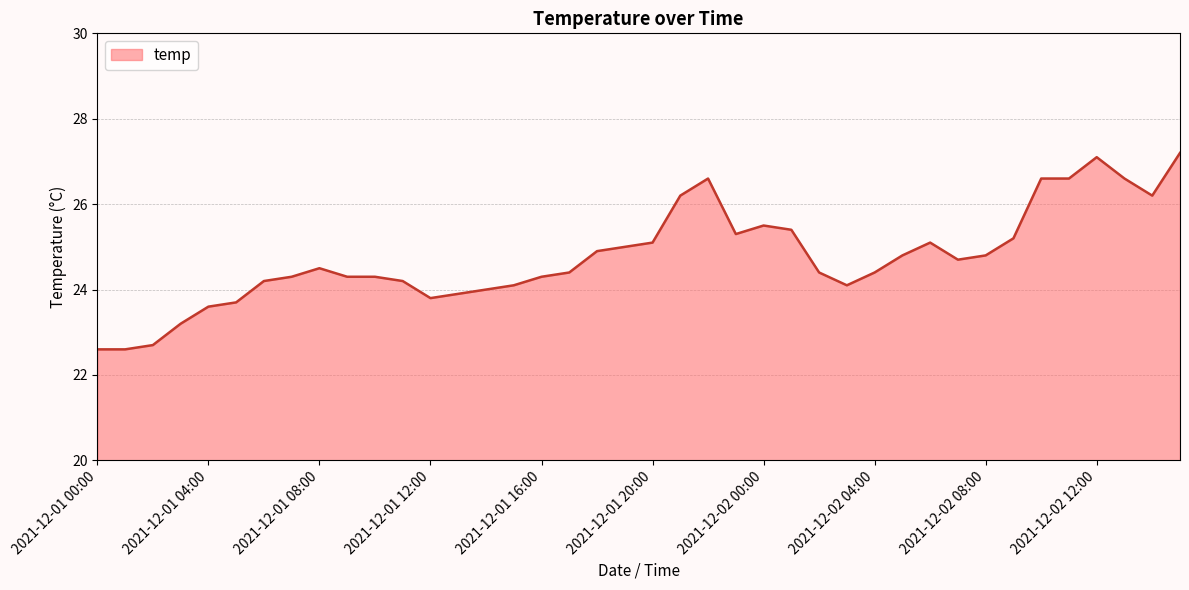

What is the smallest value displayed?

22.6